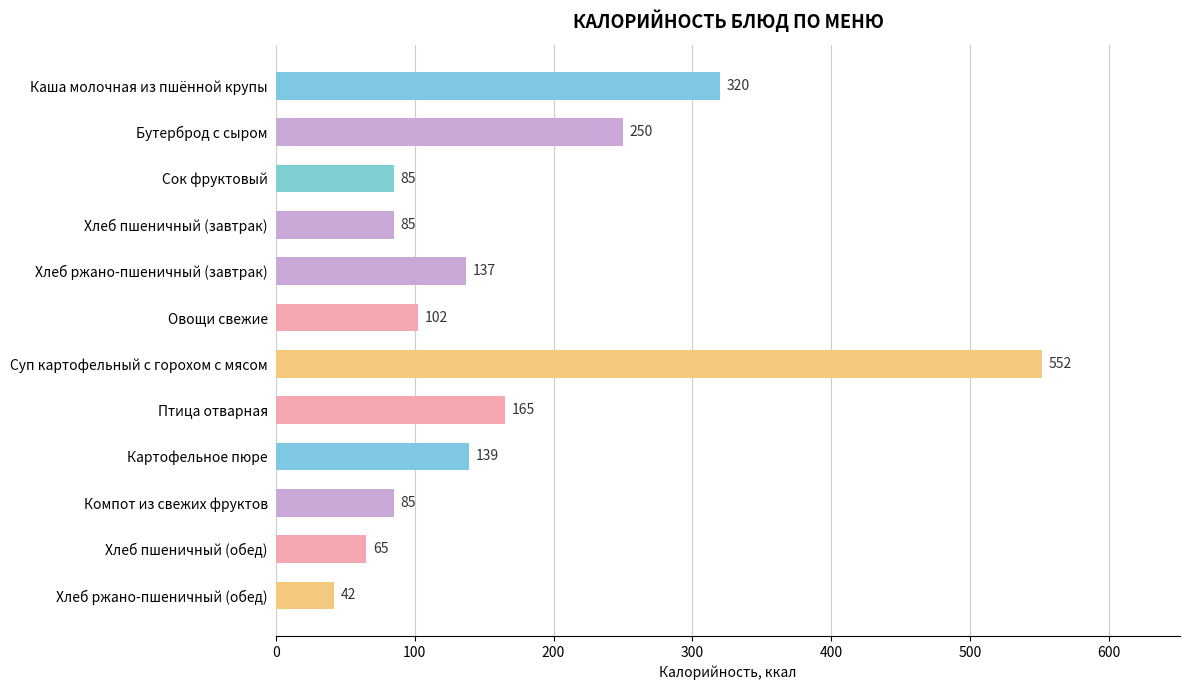

How many data points are less than 137?

6